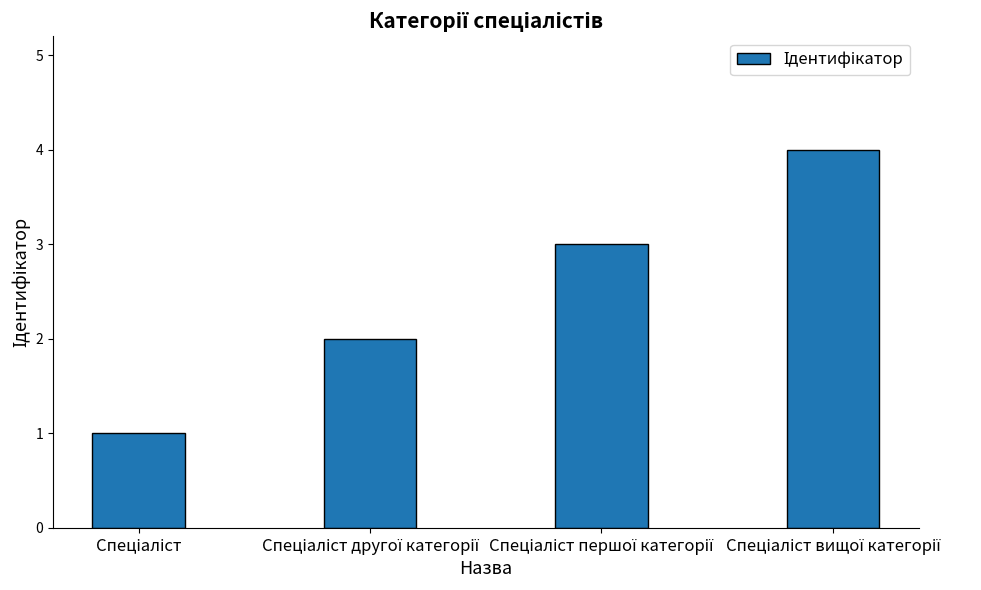

What is the maximum value shown in the chart?

4